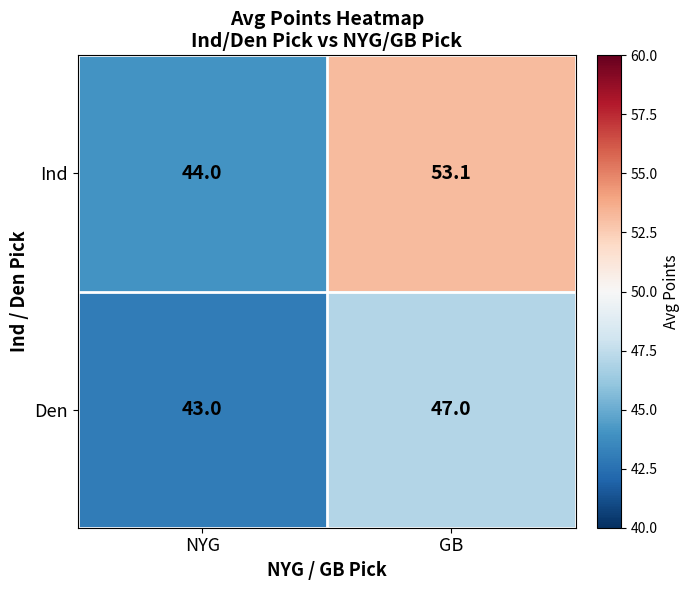

At which label does Ind first exceed 53?

GB